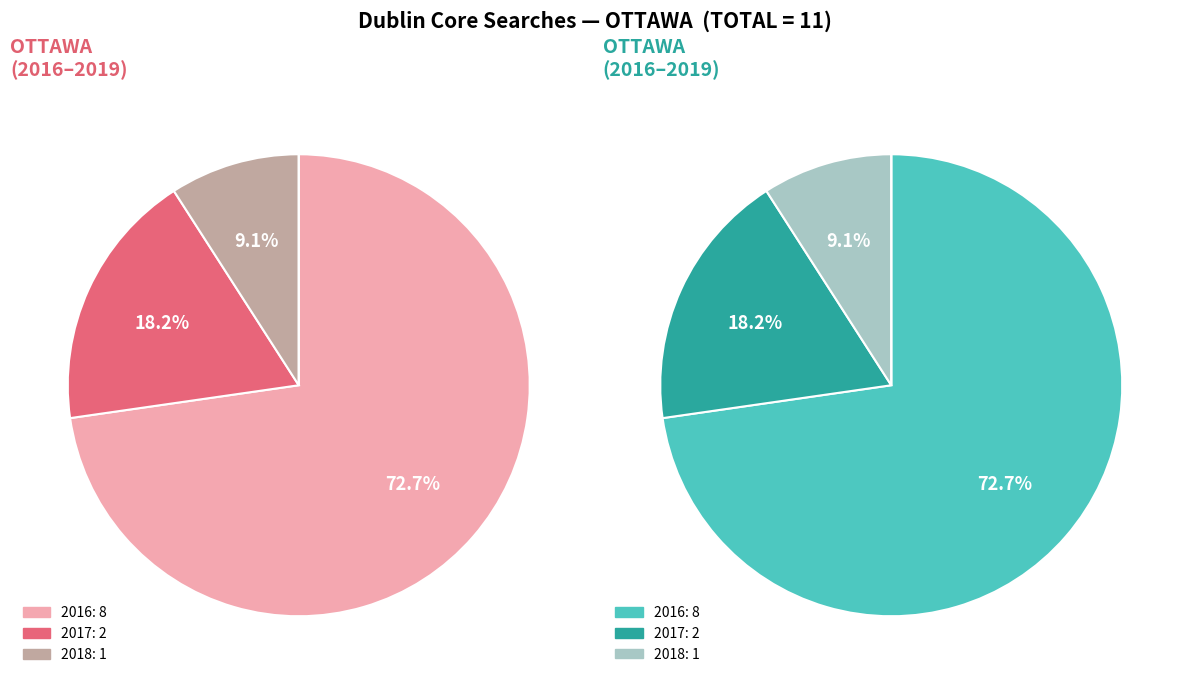

The 2018-03 slice represents 0% of the pie. True or false?

True